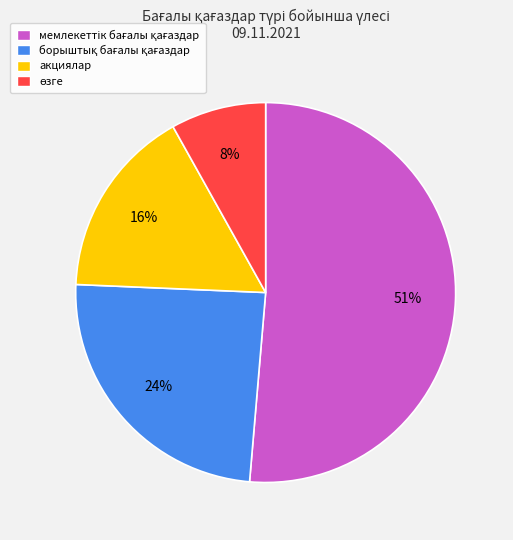

Is there a majority slice in this chart?

Yes